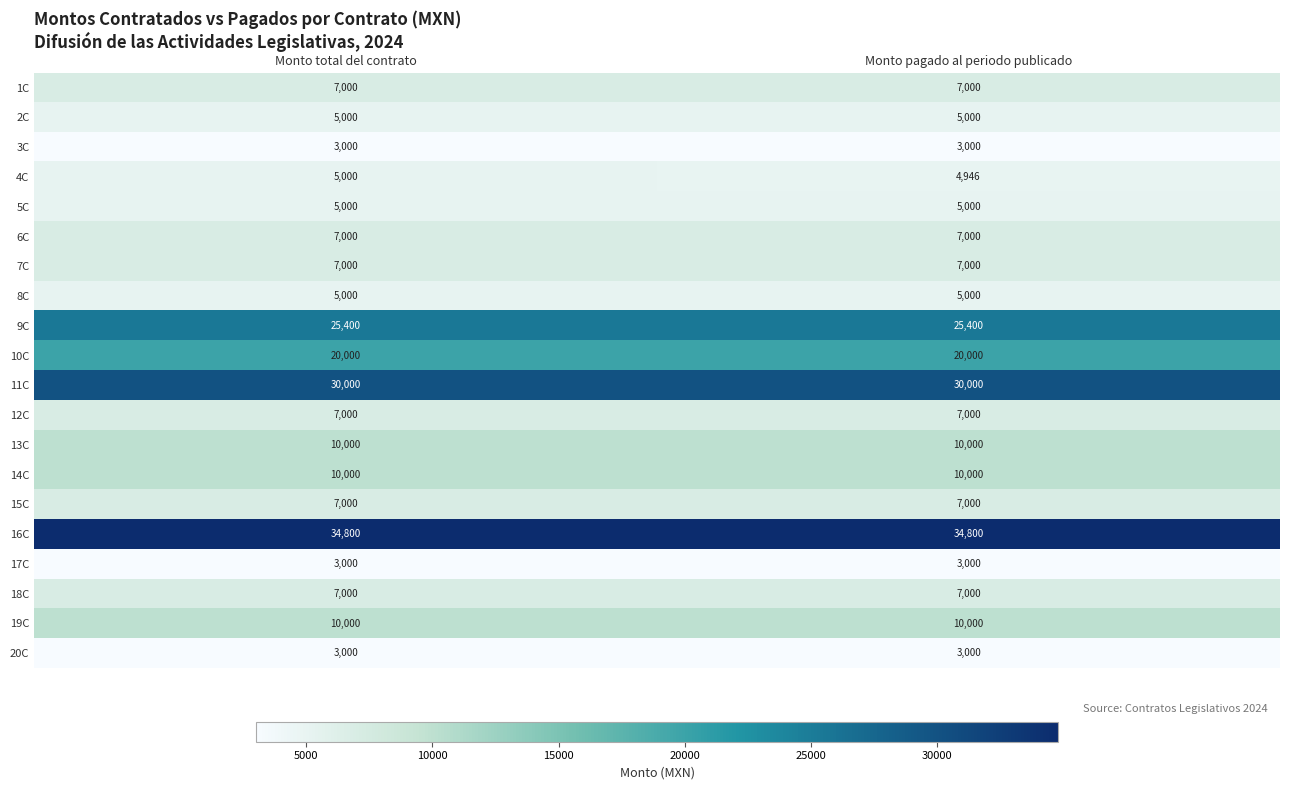

The 17C series shows 3000 at Monto pagado al periodo publicado. True or false?

True